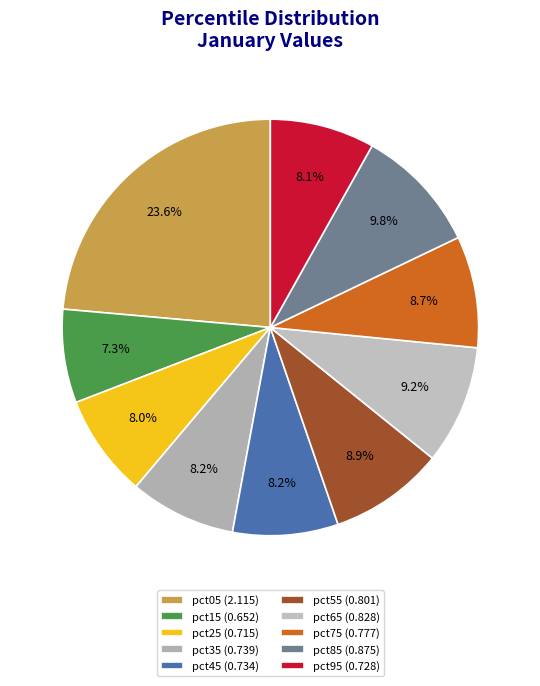

Which category has the biggest portion of the pie?

pct05